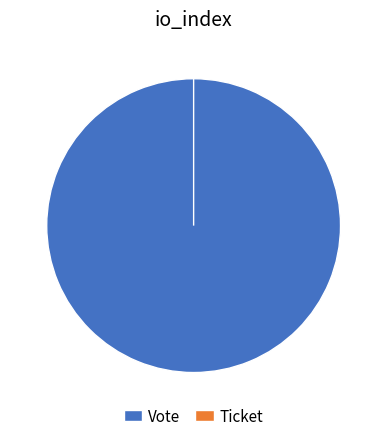

Combined, what portion of the pie is Ticket and Vote?

100.0%